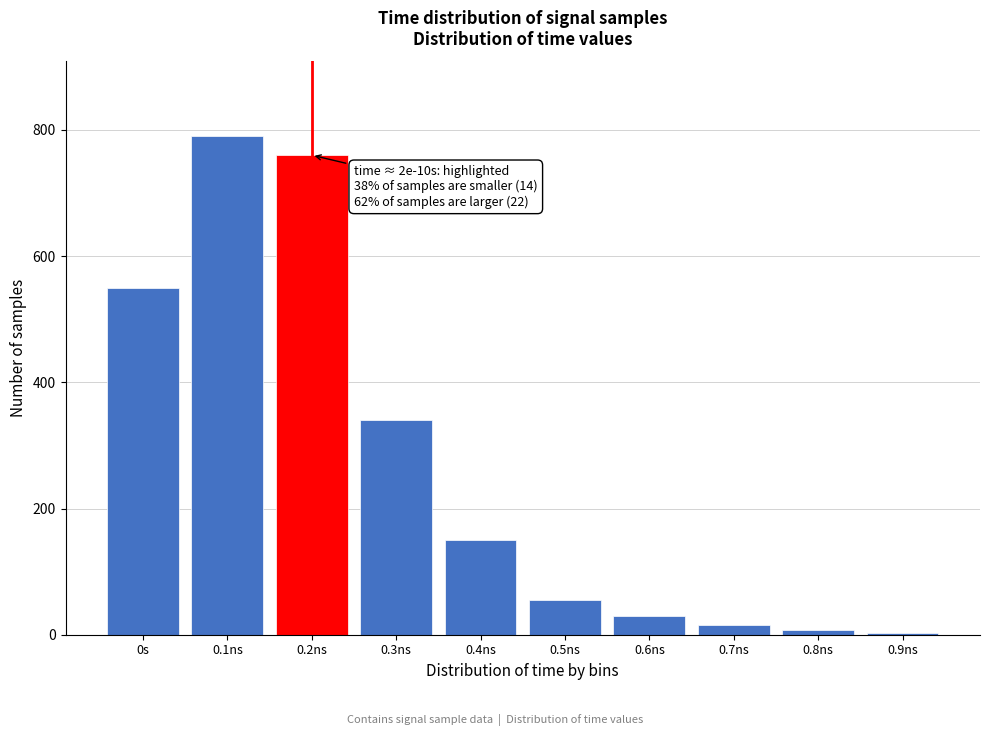

Reading left to right, transcribe all the data shown in this chart.

0s=550	0.1ns=790	0.2ns=760	0.3ns=340	0.4ns=150	0.5ns=55	0.6ns=30	0.7ns=15	0.8ns=8	0.9ns=3